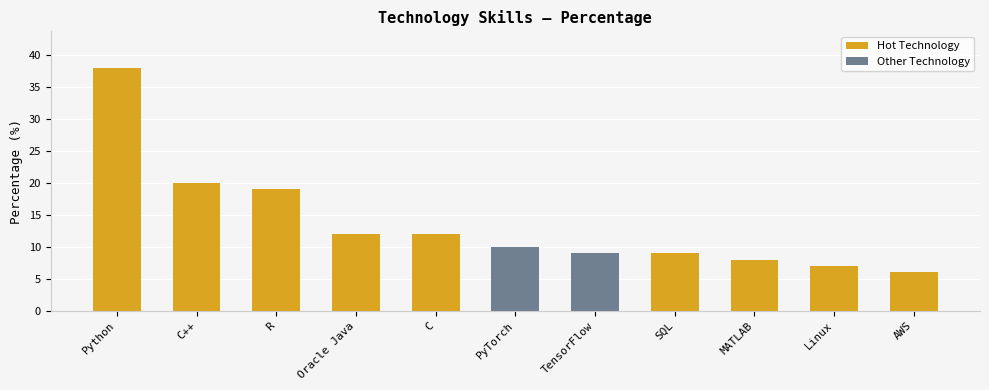

What is the difference between the maximum and minimum values?

32